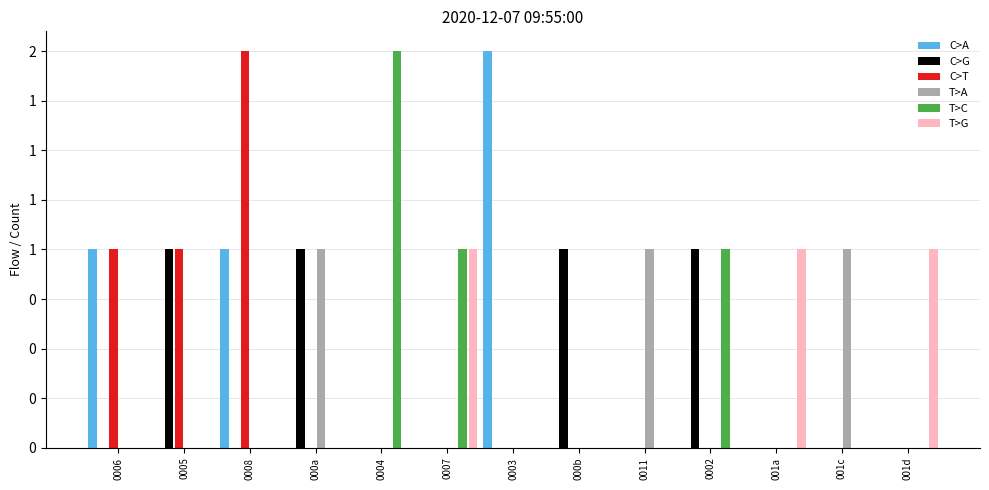

At how many categories does at least one series exceed 0?

13